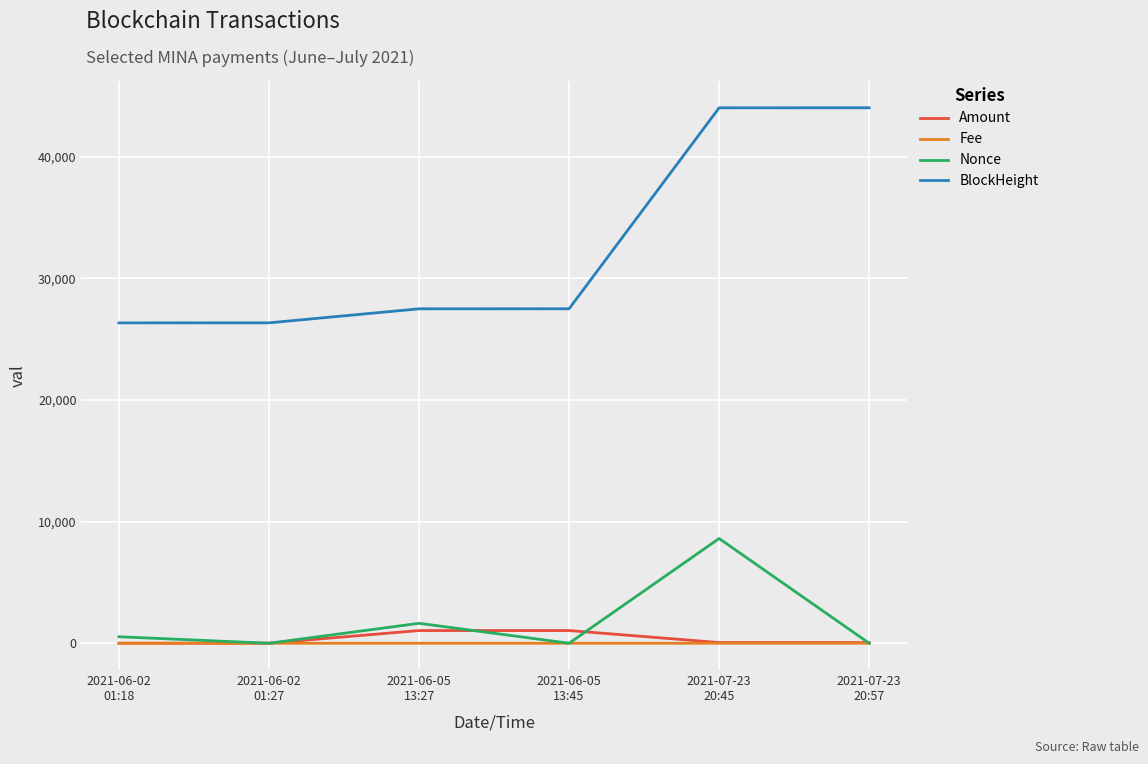

Which series has the largest total across all categories?

BlockHeight